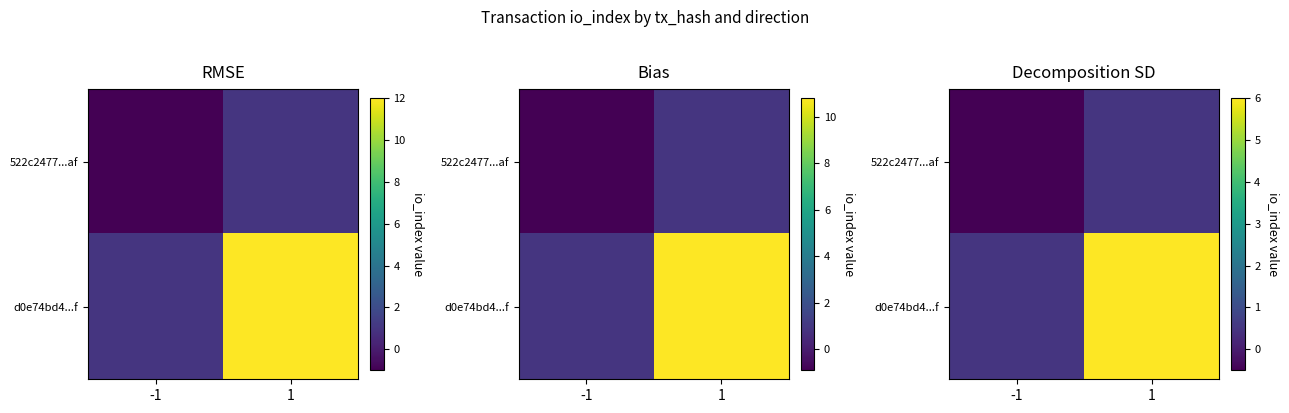

Is it true that 522c2477...af equals -0.9 at -1?

False